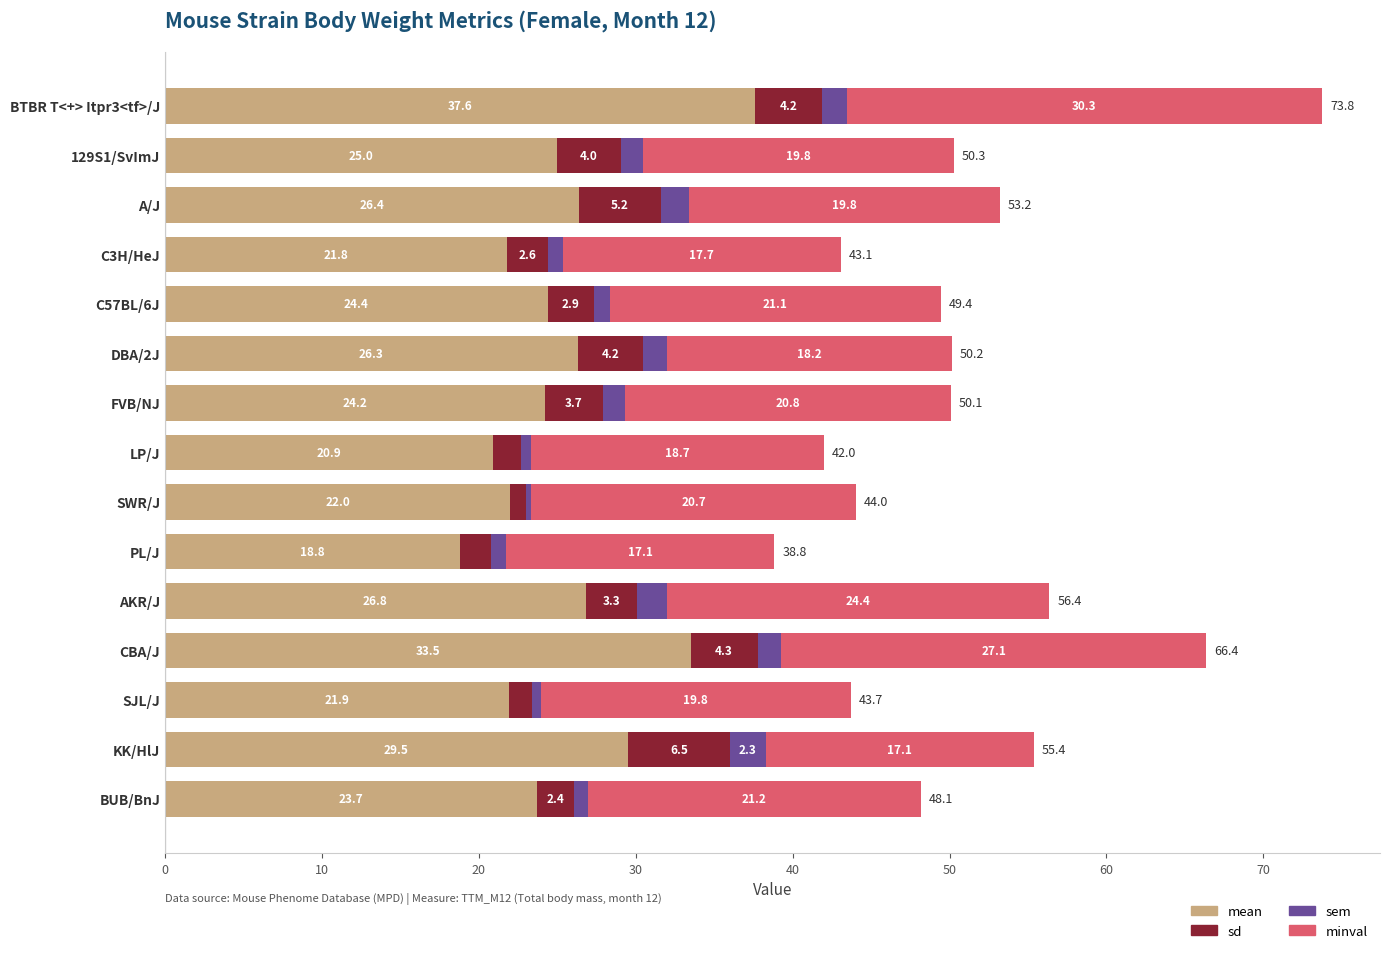

What is the total value across all series at AKR/J?

56.4